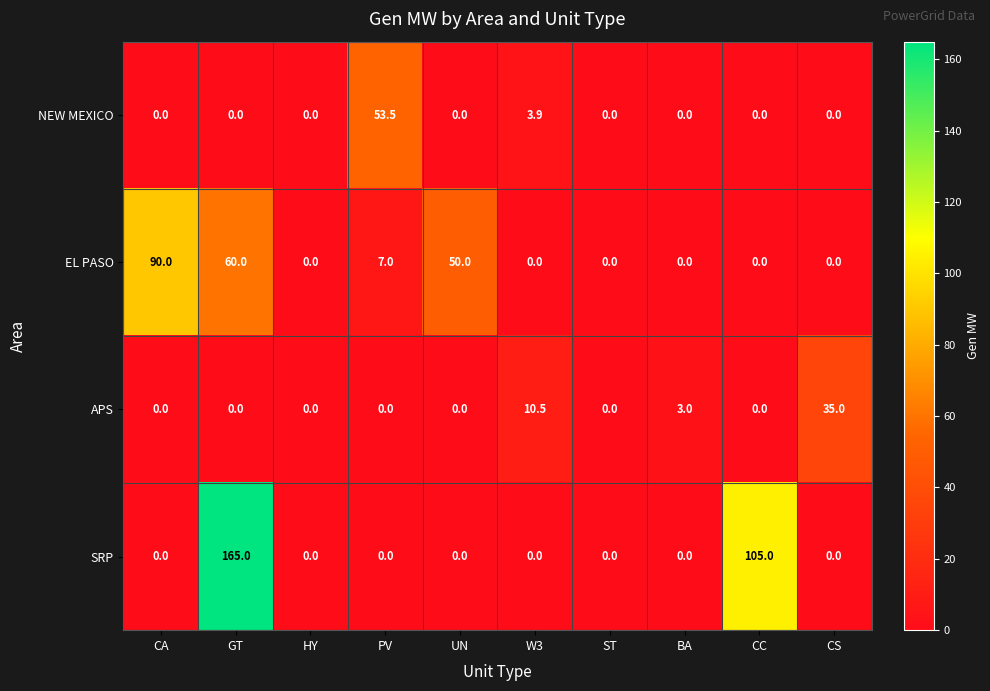

The SRP series shows 65.9 at W3. True or false?

False